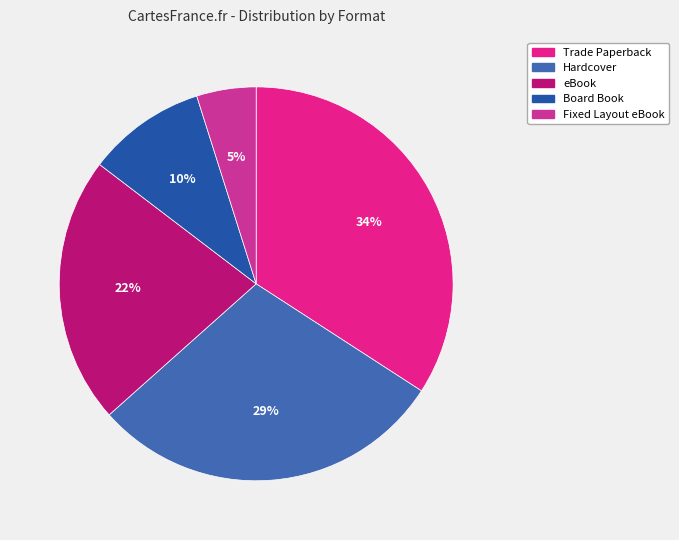

How many slices are in this pie chart?

5